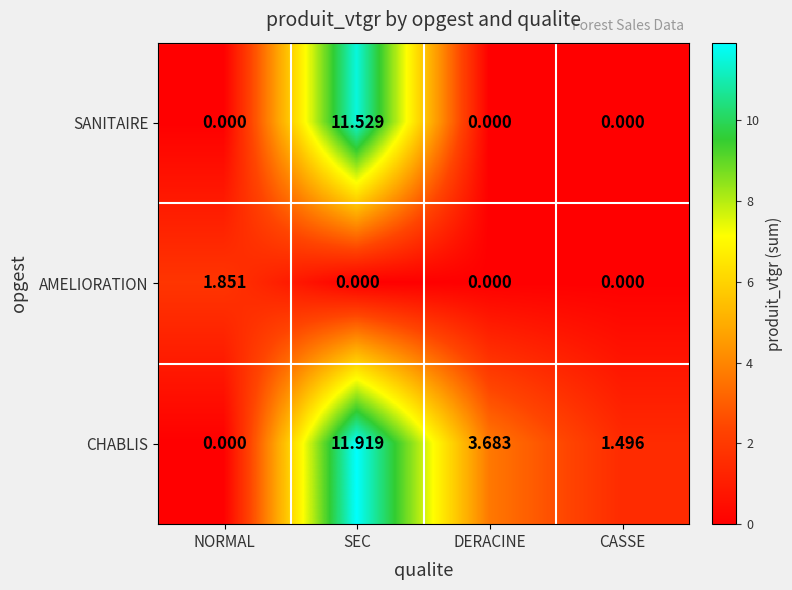

Which category has the highest value in the SANITAIRE series?

SEC